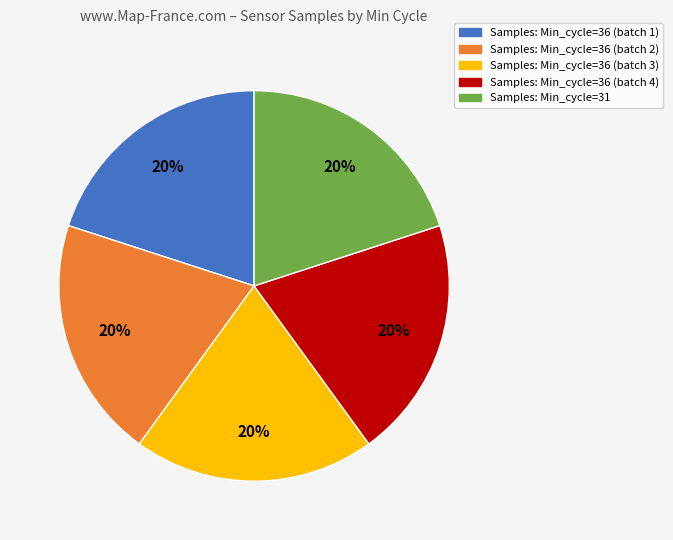

To the nearest percent, what percentage of the pie is Samples: Min_cycle=36 (batch 4)?

20%